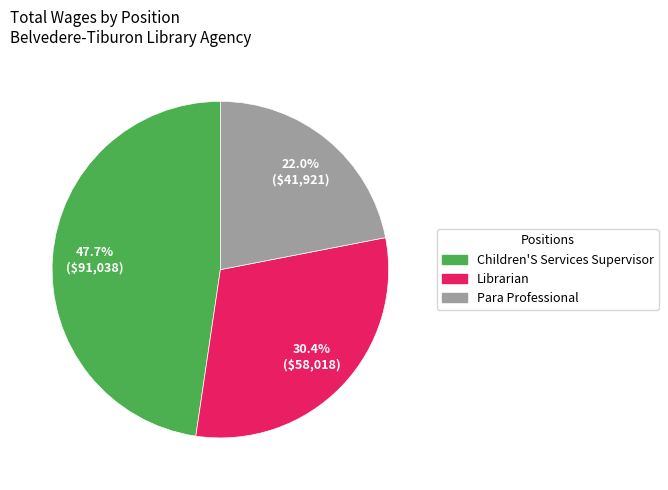

Combined, what portion of the pie is Librarian and Para Professional?

52.3%